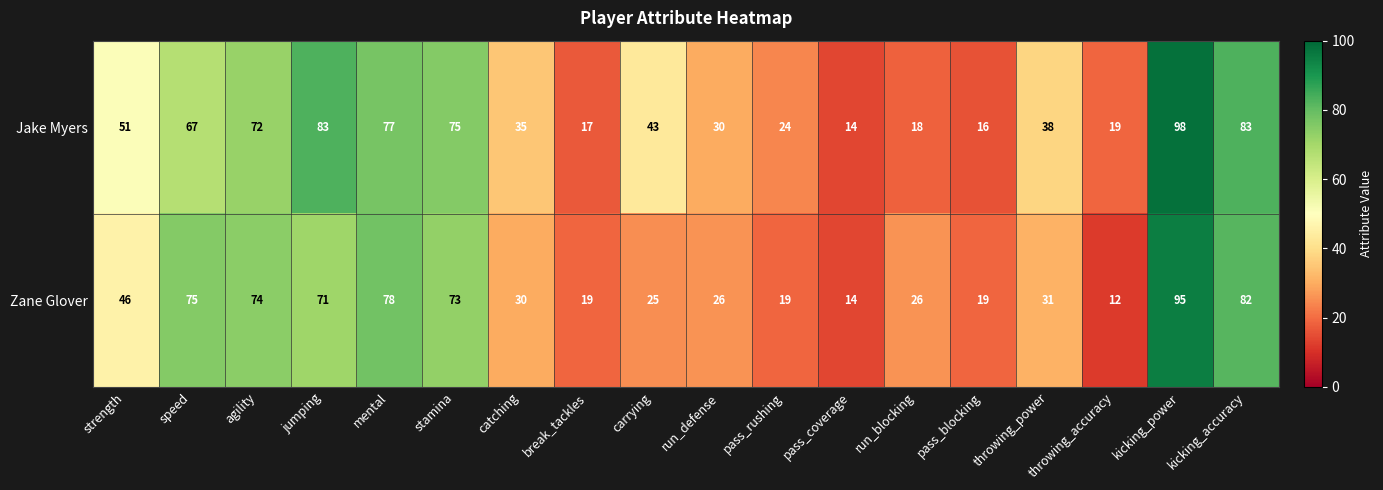

Where does the Jake Myers series first go above 43?

strength